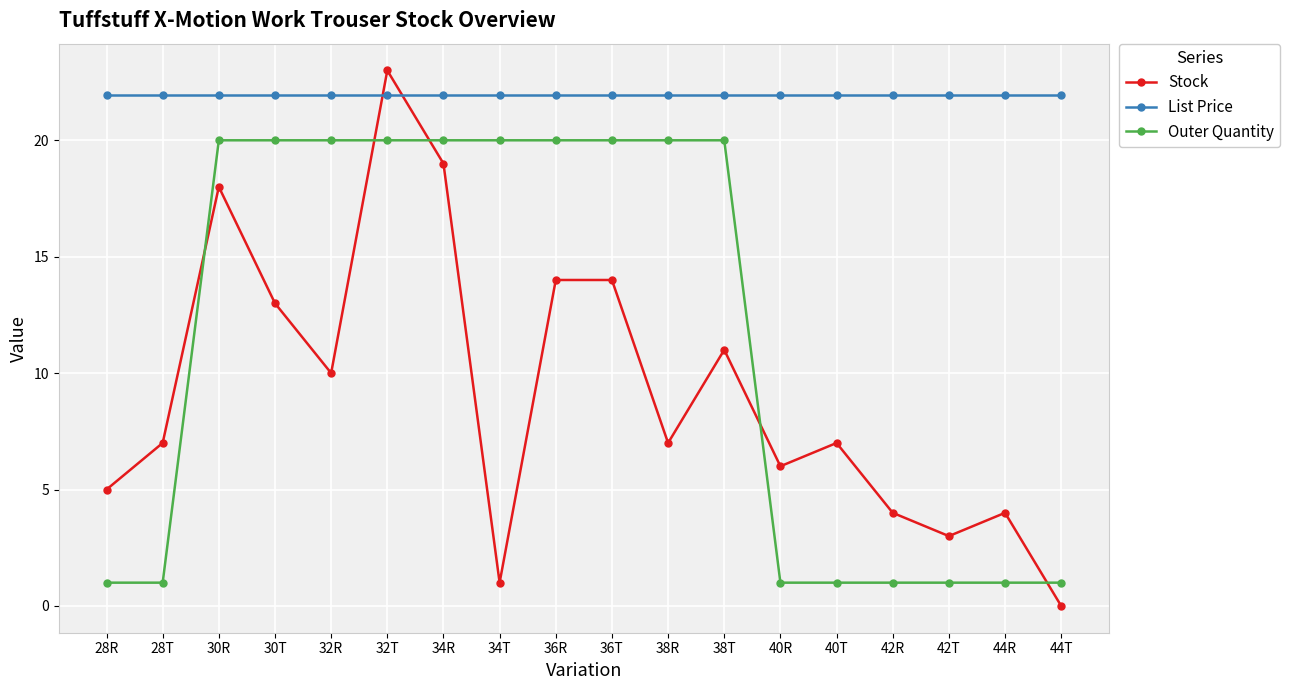

Rank the series by their maximum value, from highest to lowest.

Stock, List Price, Outer Quantity